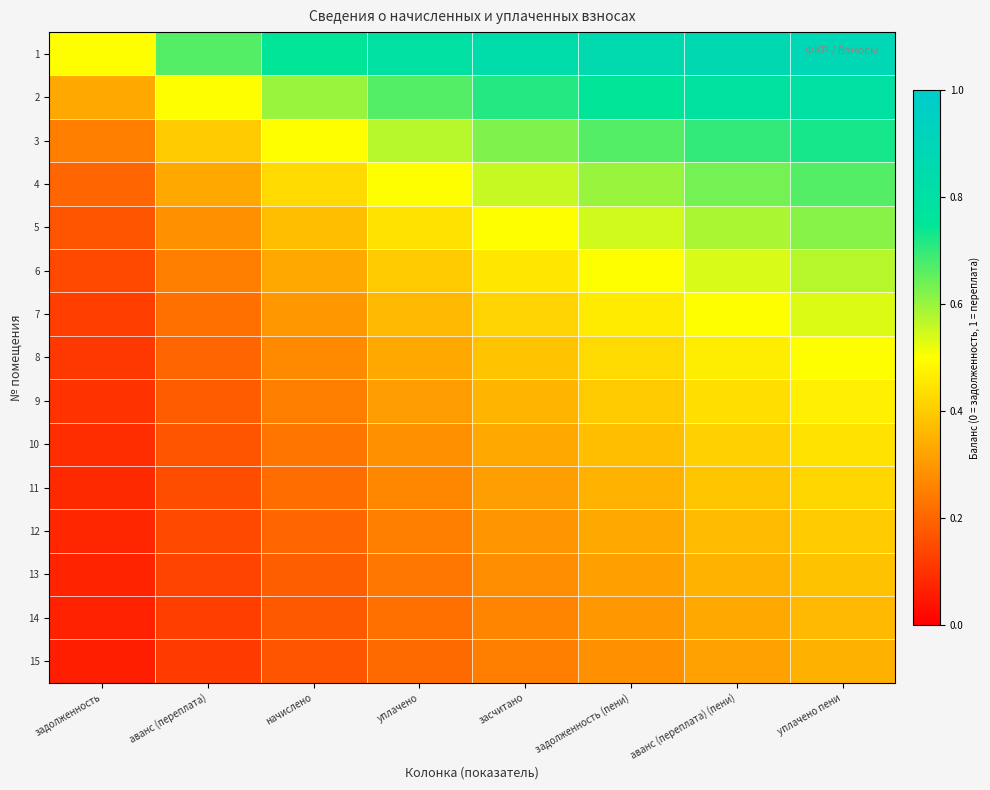

Which series changed the most between уплачено and аванс (переплата) (пени)?

5